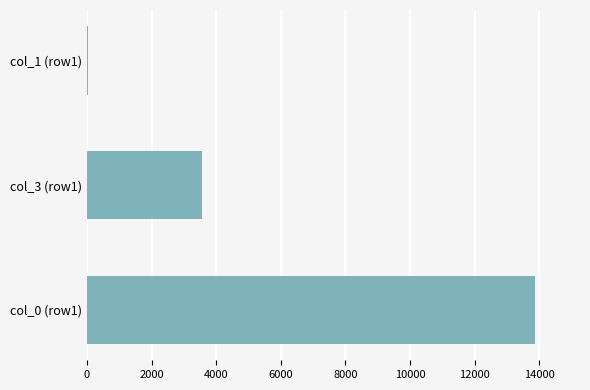

Are the bars horizontal?

Yes